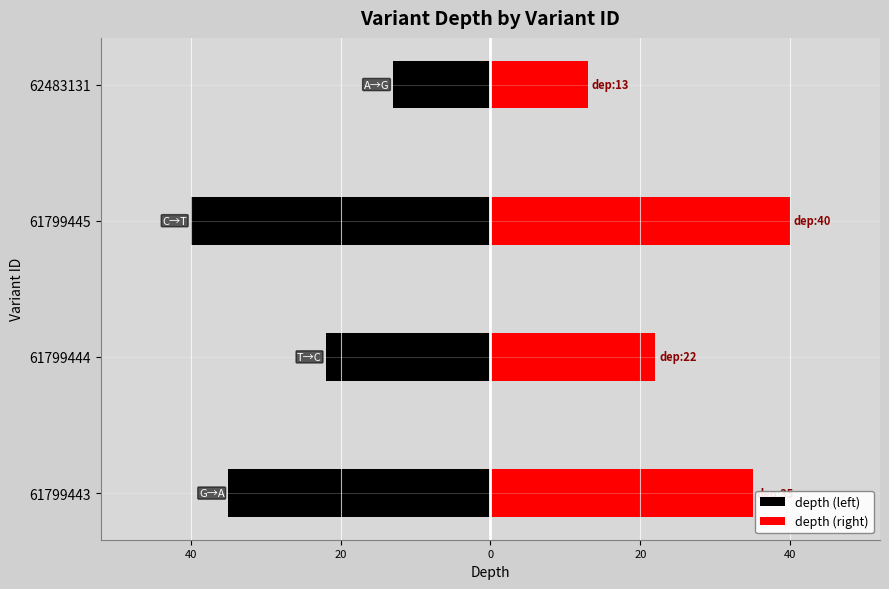

The depth (left) series shows -63 at 61799445. True or false?

False